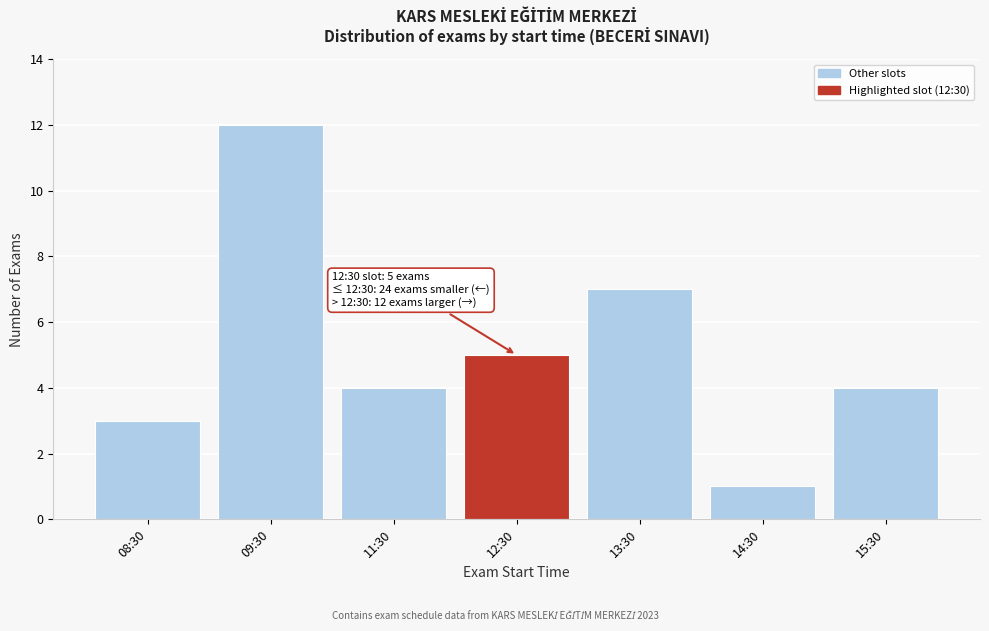

Reading right to left, list all the values displayed in this chart.

15:30=4	14:30=1	13:30=7	12:30=5	11:30=4	09:30=12	08:30=3